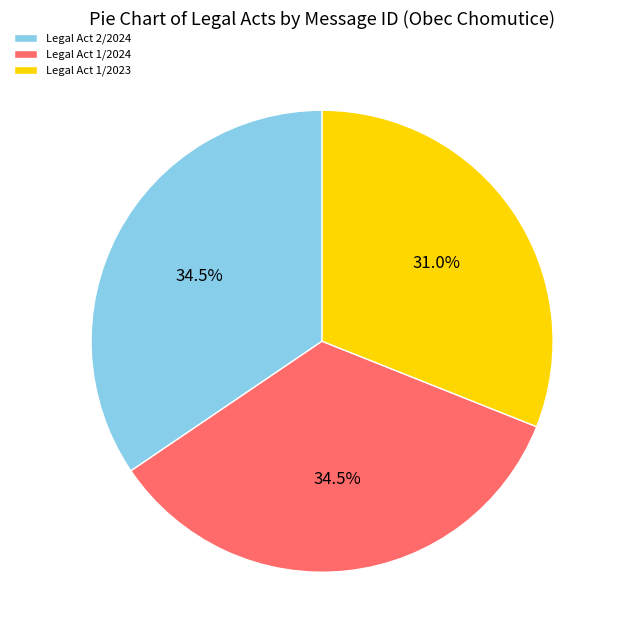

How much of the chart is everything except Legal Act 1/2024?

65.5%